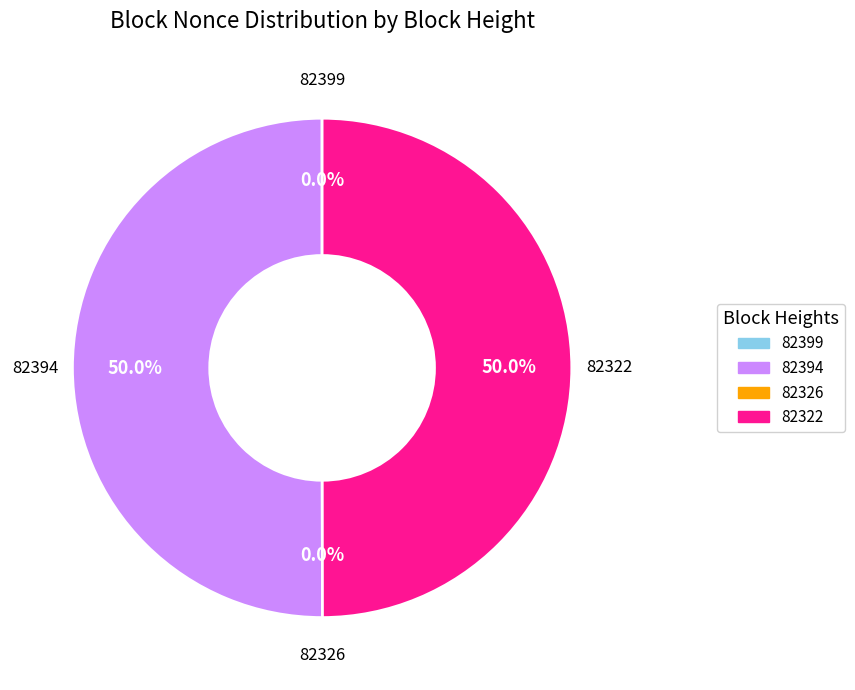

Combined, do 82326 and 82399 account for over 50%?

No